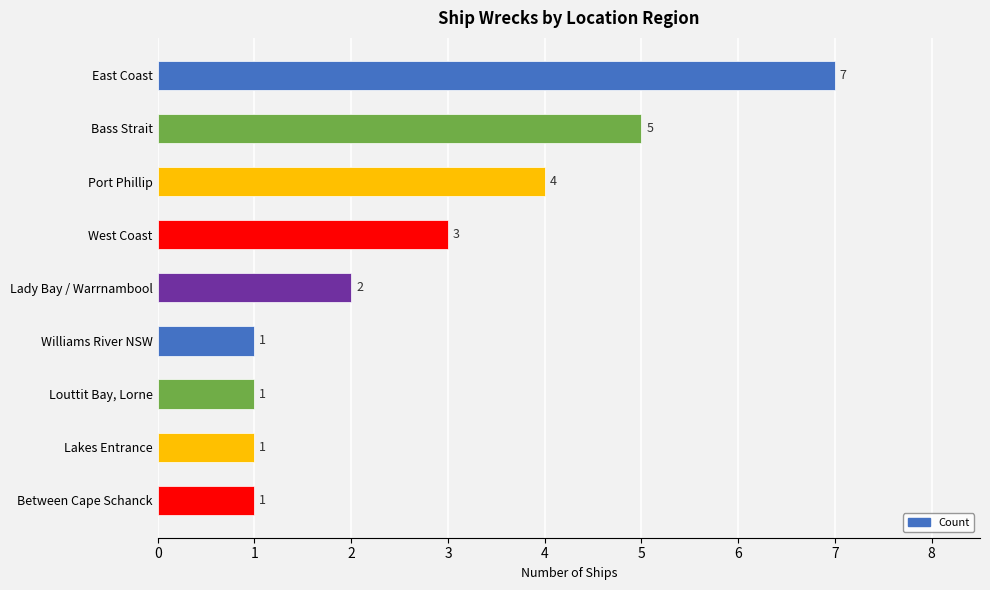

Reading top to bottom, what are all the values shown in this chart?

East Coast=7	Bass Strait=5	Port Phillip=4	West Coast=3	Lady Bay / Warrnambool=2	Williams River NSW=1	Louttit Bay, Lorne=1	Lakes Entrance=1	Between Cape Schanck=1